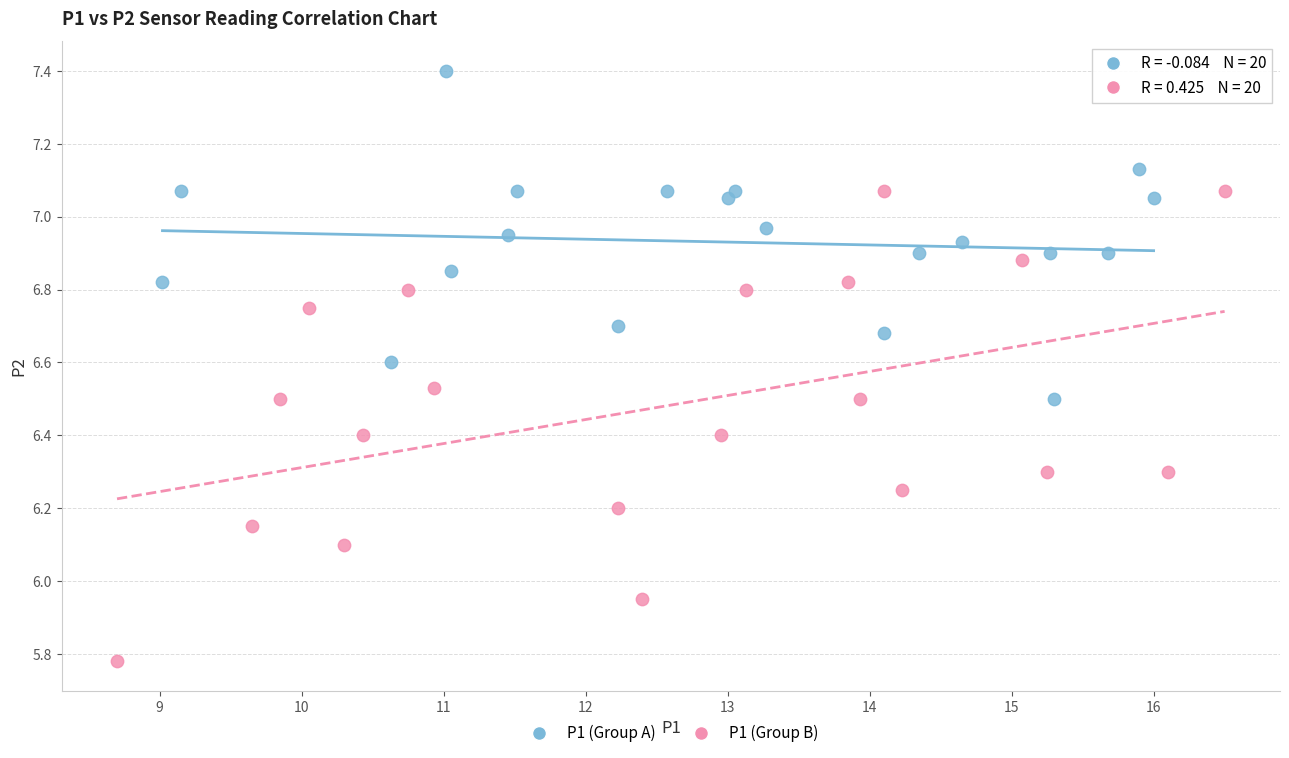

Which series has the largest Y range (max minus min)?

P1 (Group B)